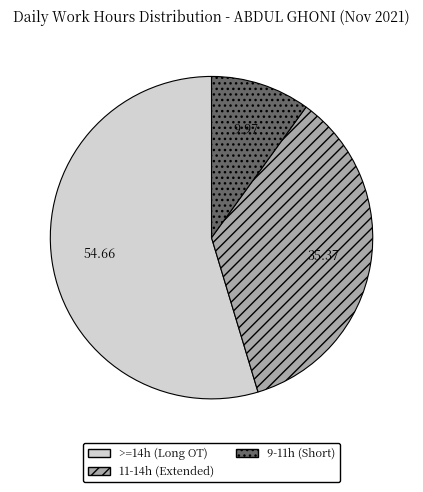

Is the sum of >=14h (Long OT) and 11-14h (Extended) greater than half?

Yes